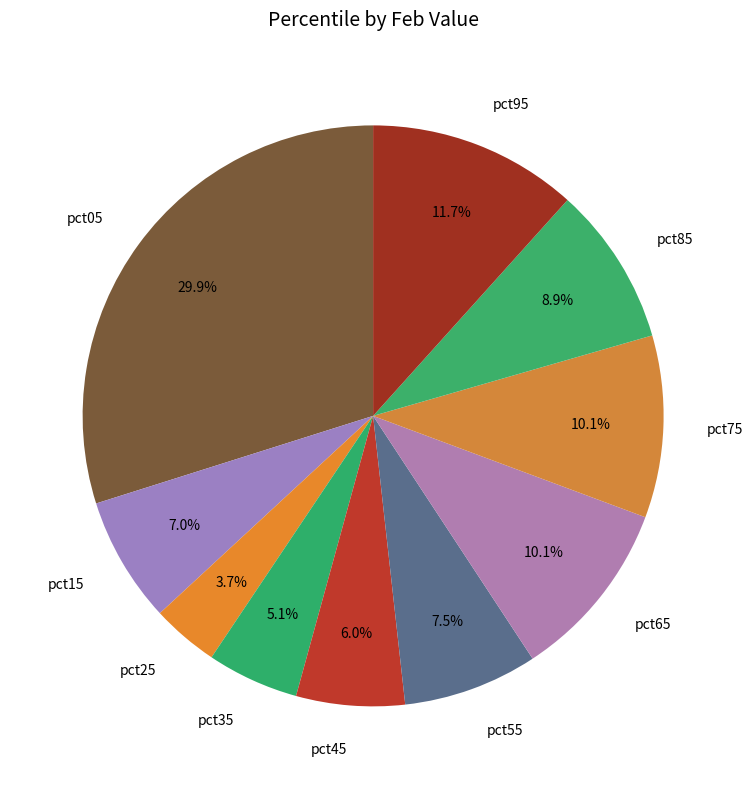

Is it true that pct65 is 10% of the pie?

True